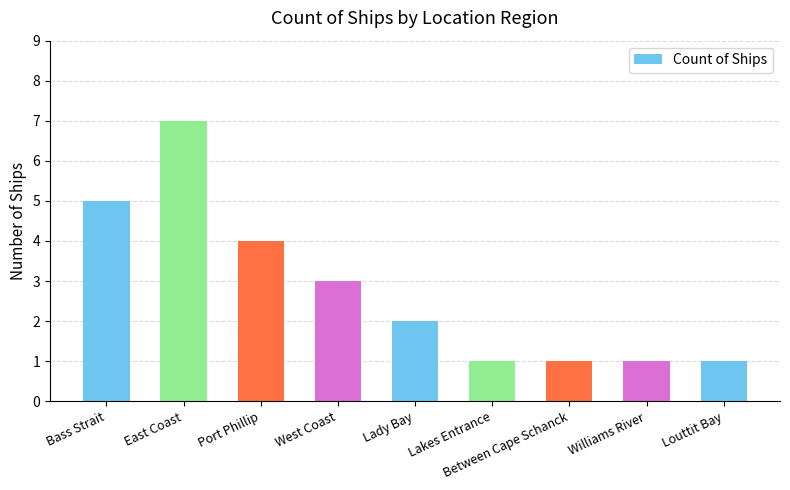

What is the ratio of the value at Louttit Bay to the value at Between Cape Schanck?

1.0